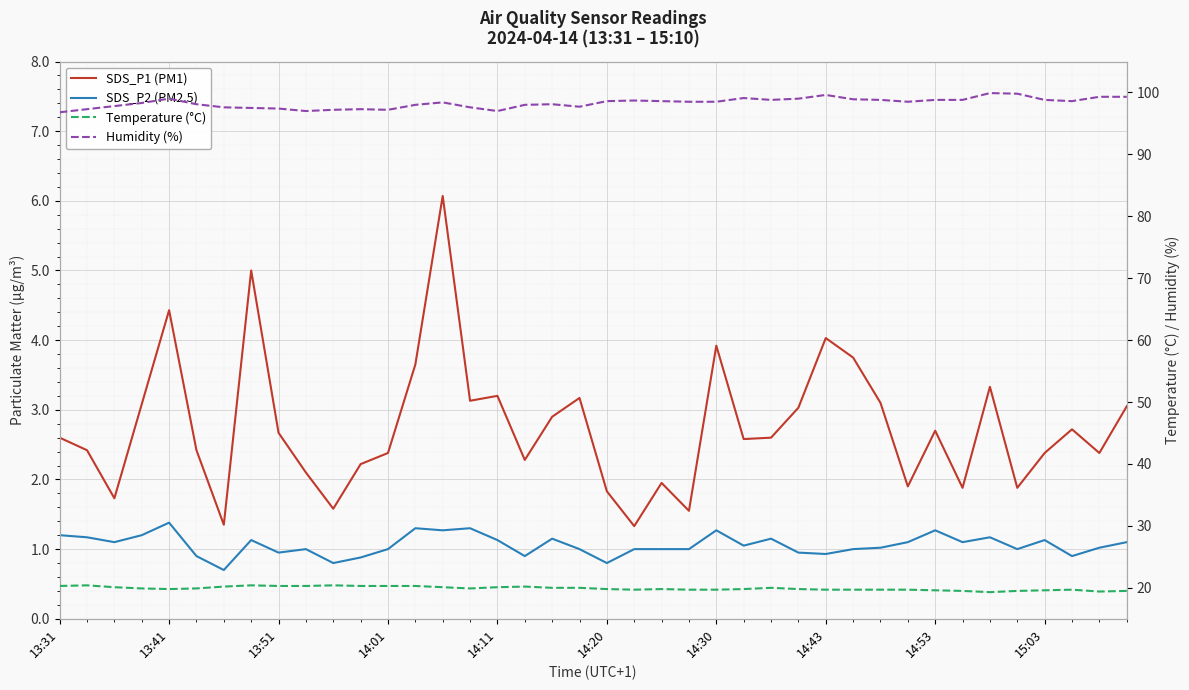

What are all the series names shown in the legend?

SDS_P1 (PM1), SDS_P2 (PM2.5), Temperature (°C), Humidity (%)